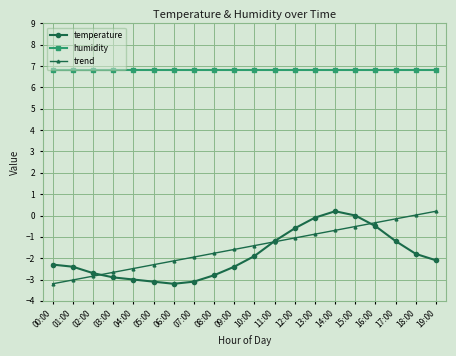

True or false: trend and temperature intersect in this chart.

True